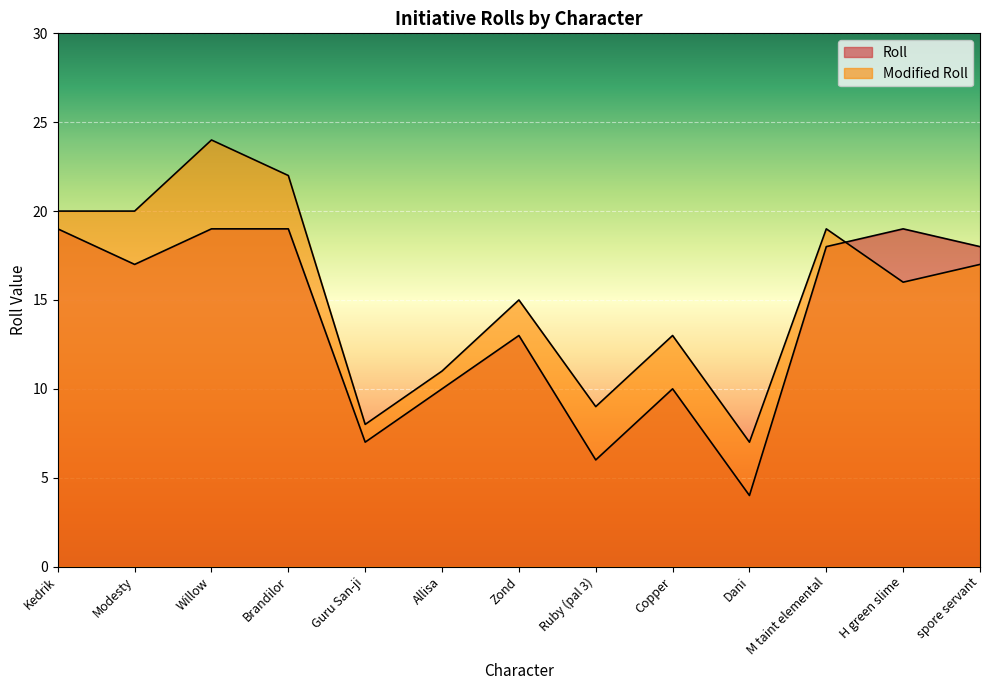

Rank the series by their average value, from highest to lowest.

Modified Roll, Roll